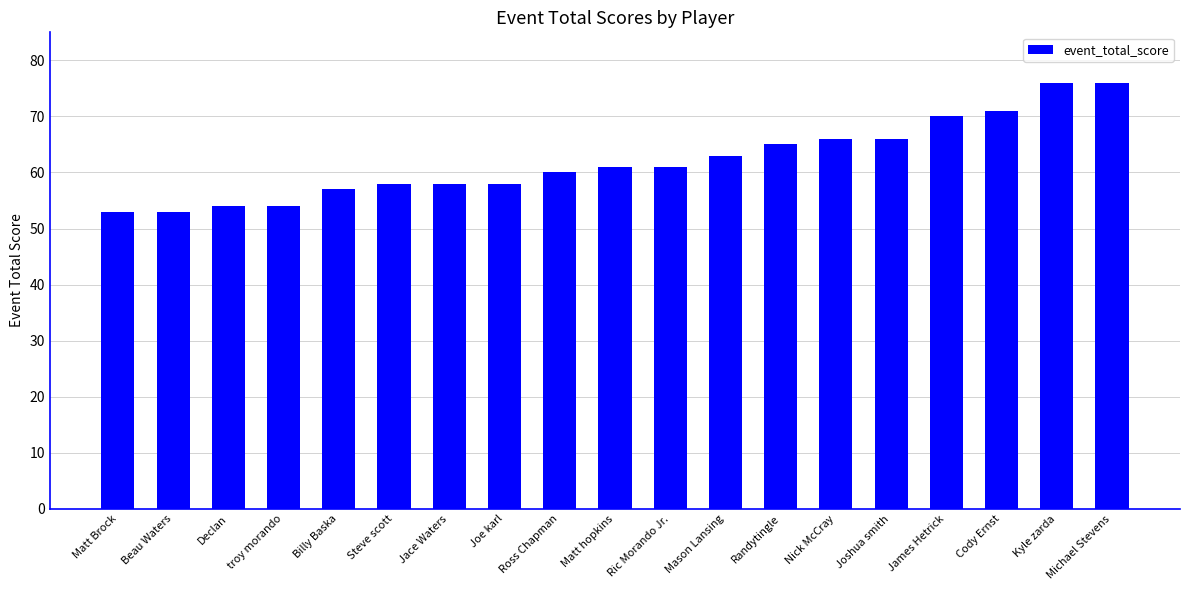

What is the label of the 1st bar from the left?

Matt Brock